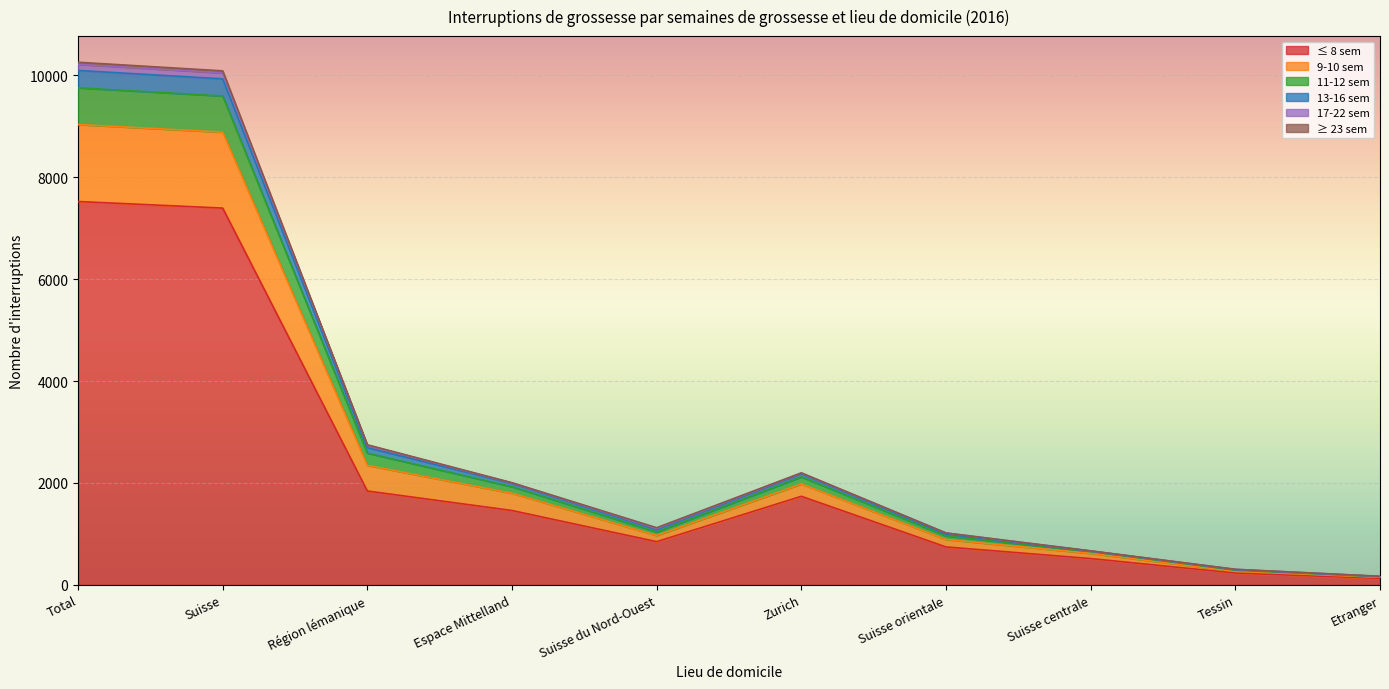

True or false: 9-10 sem and ≤ 8 sem intersect in this chart.

False